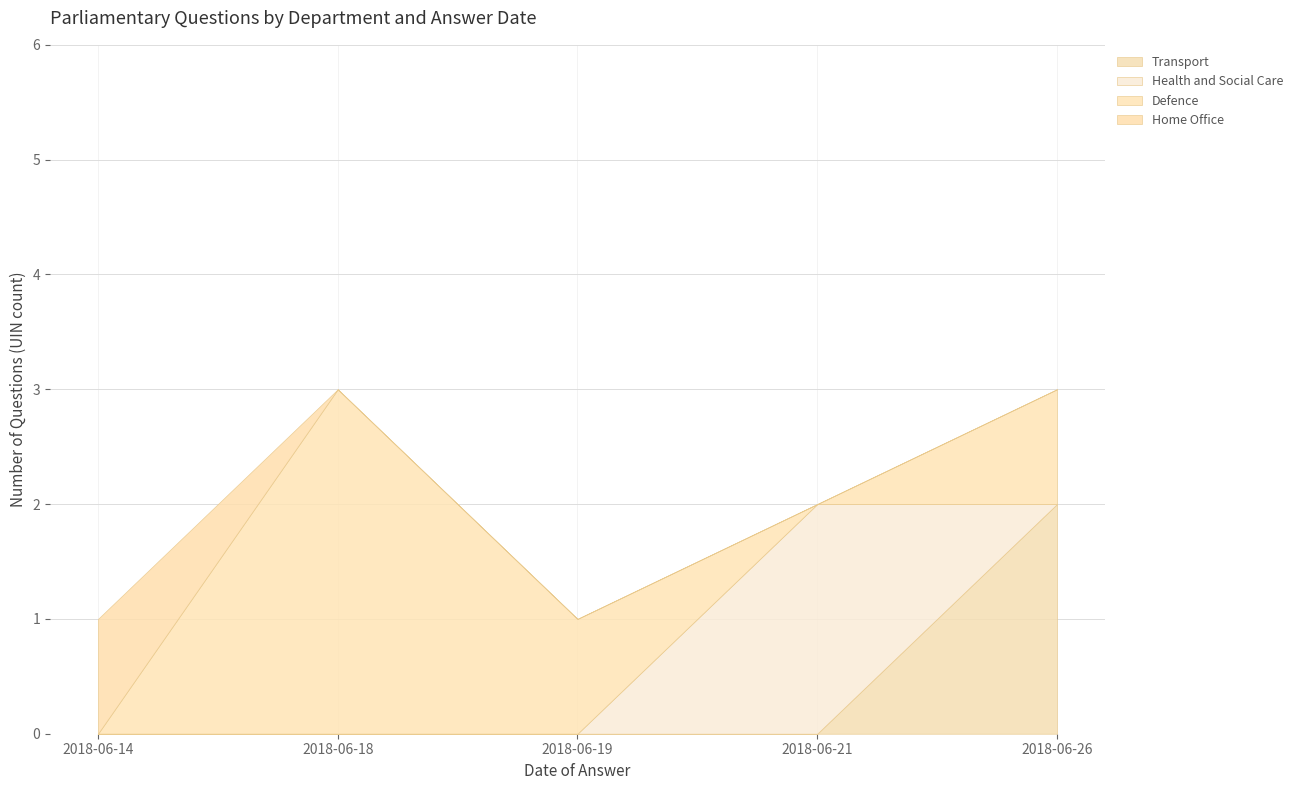

What is the total value across all series at 2018-06-26?

3